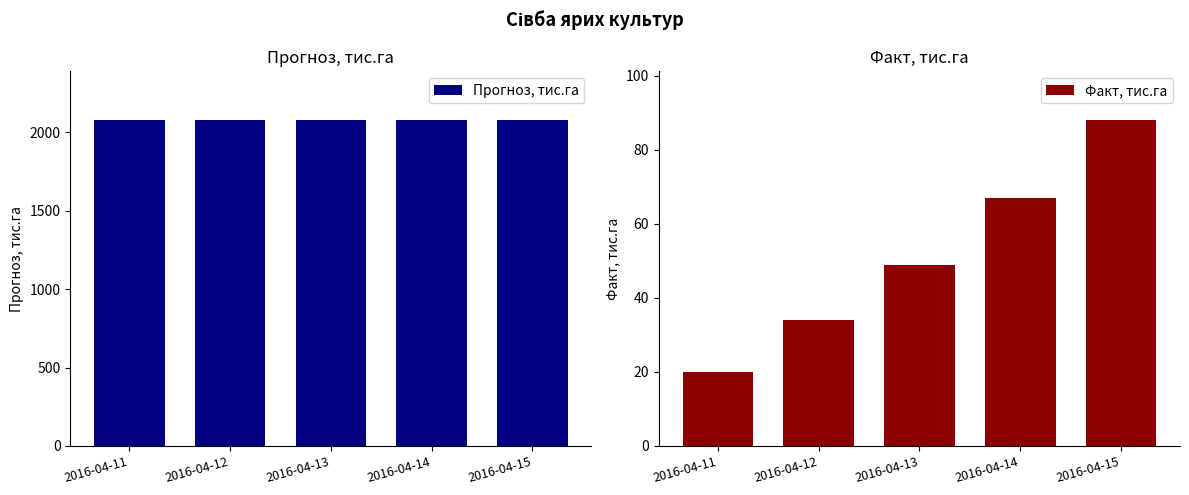

The Факт, тис.га series shows 9 at 2016-04-11. True or false?

False